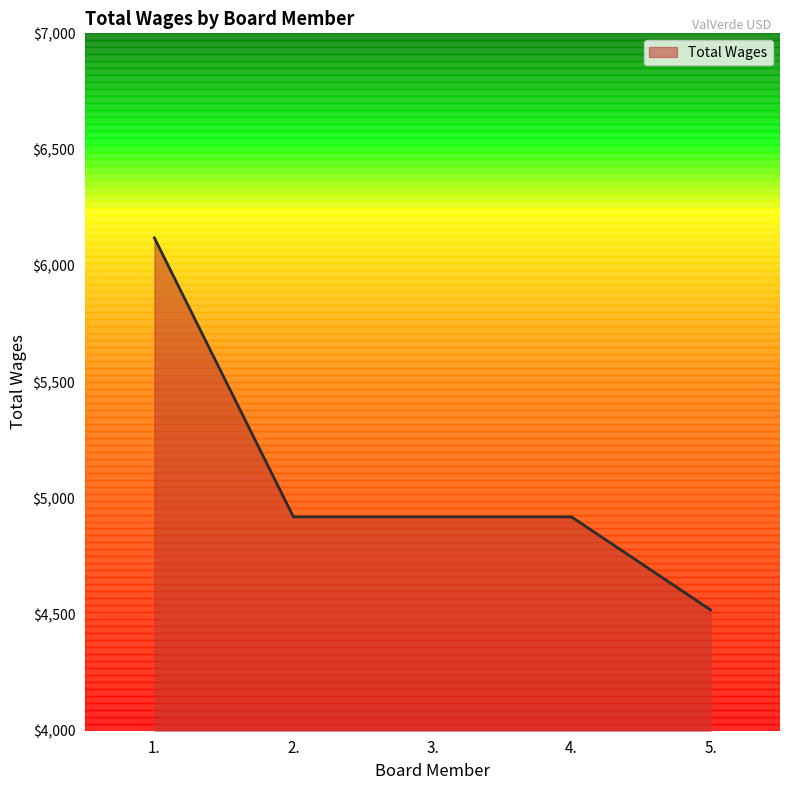

The value at 3. is 4920. True or false?

True